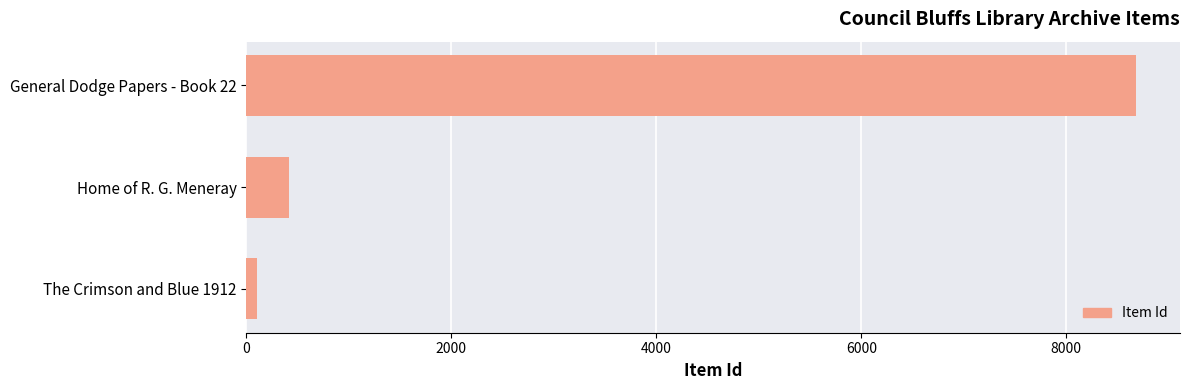

What is the sum of all values?

9195